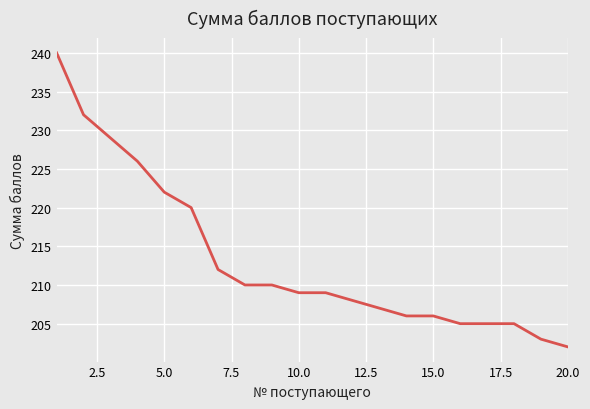

What is the difference between the maximum and minimum values?

38